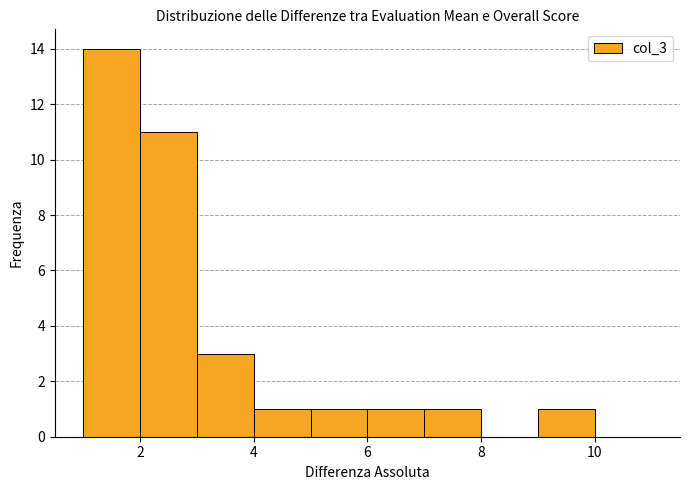

How tall is the bar that spans 7 to 8 on the x-axis? The values are not printed on the chart, so give them approximately, as read against the axis.

1